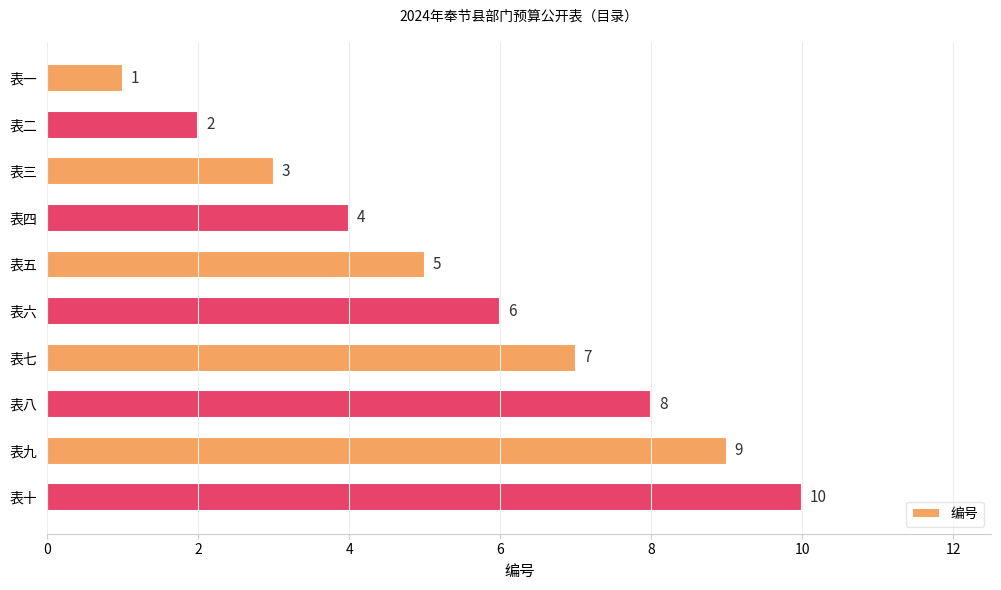

What is the ratio of the value at 表七 to the value at 表二?

3.5